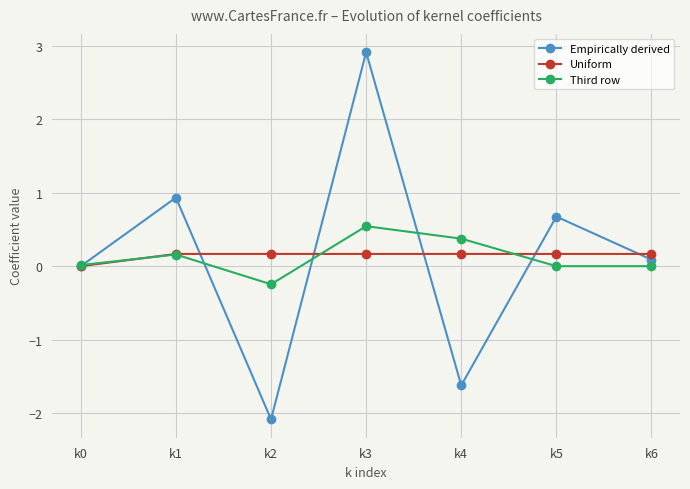

Does the chart display data point markers on the line(s)?

Yes